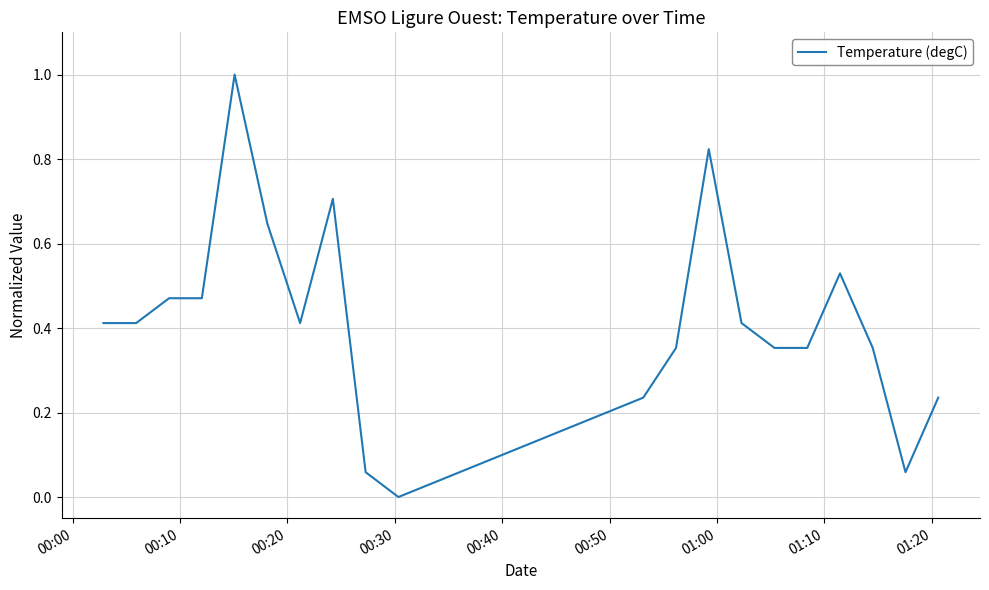

What is the maximum value shown in the chart?

1.0